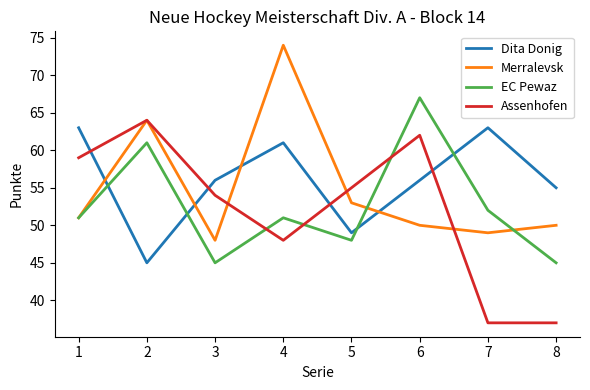

List the series in order of their peak value, highest first.

Merralevsk, EC Pewaz, Assenhofen, Dita Donig